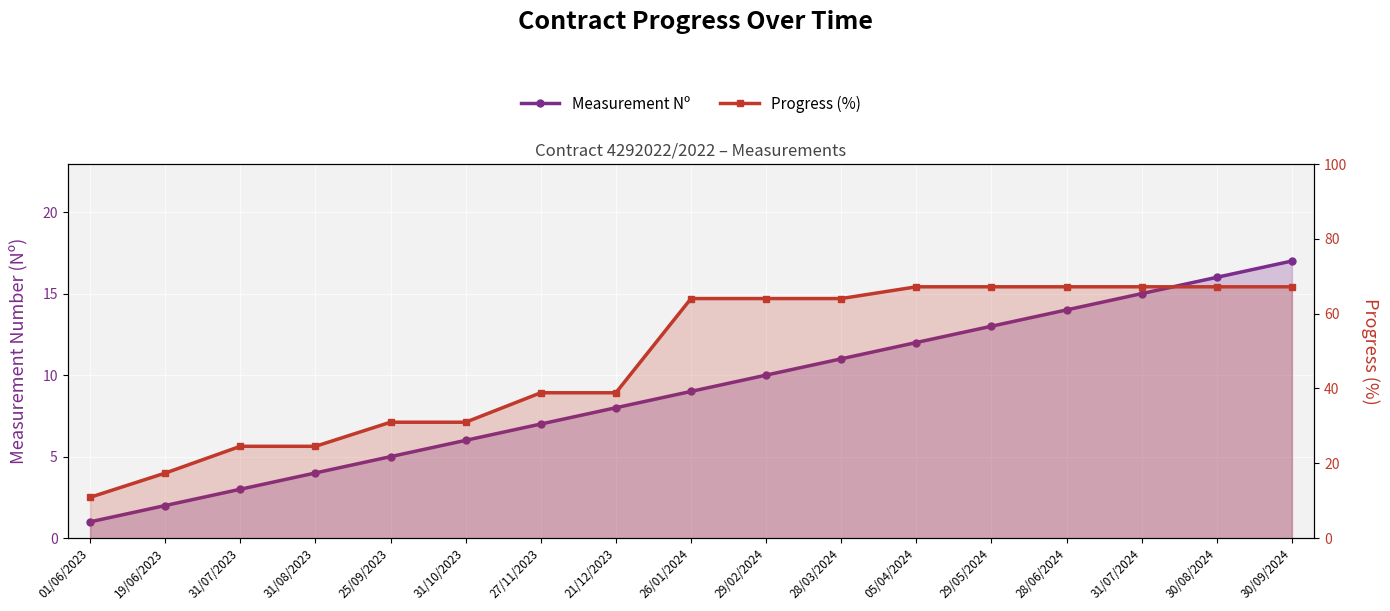

What is the lowest value of the Progress (%) series?

10.9